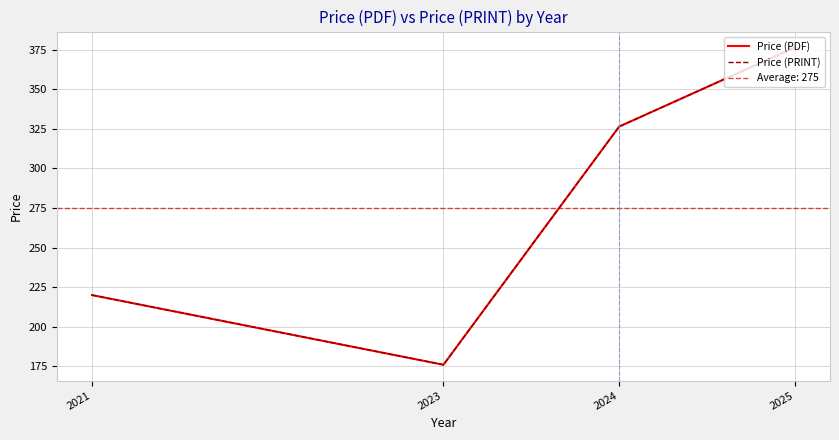

Which series has the largest total across all categories?

Price (PDF)